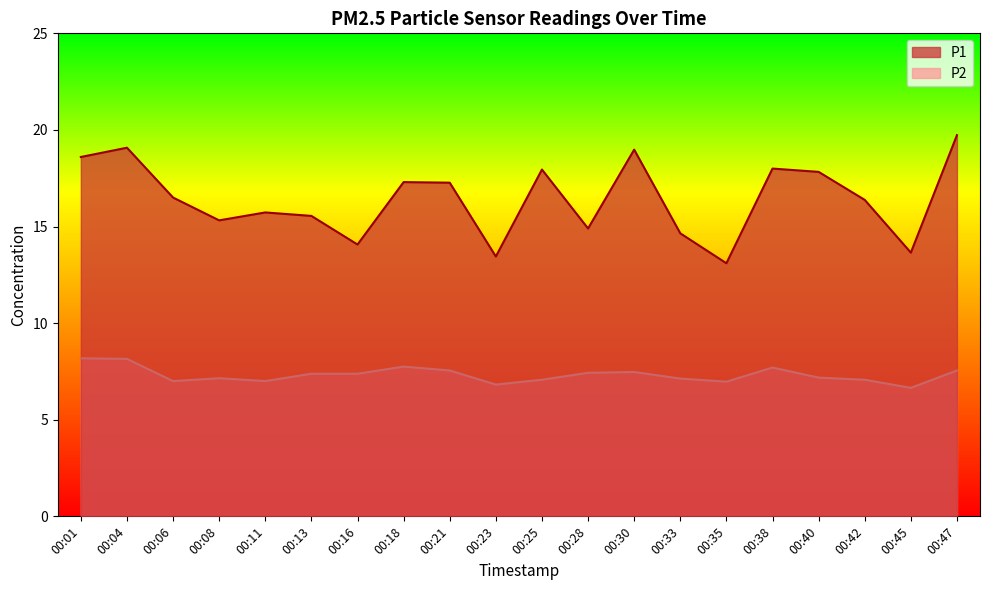

Where is P1 nearest to the value 16?

00:11